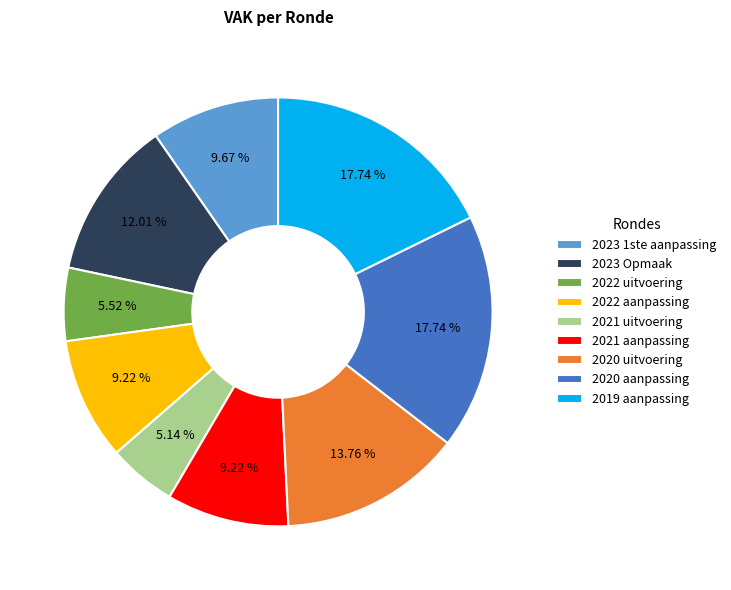

Between 2022 uitvoering and 2023 1ste aanpassing, which is larger?

2023 1ste aanpassing